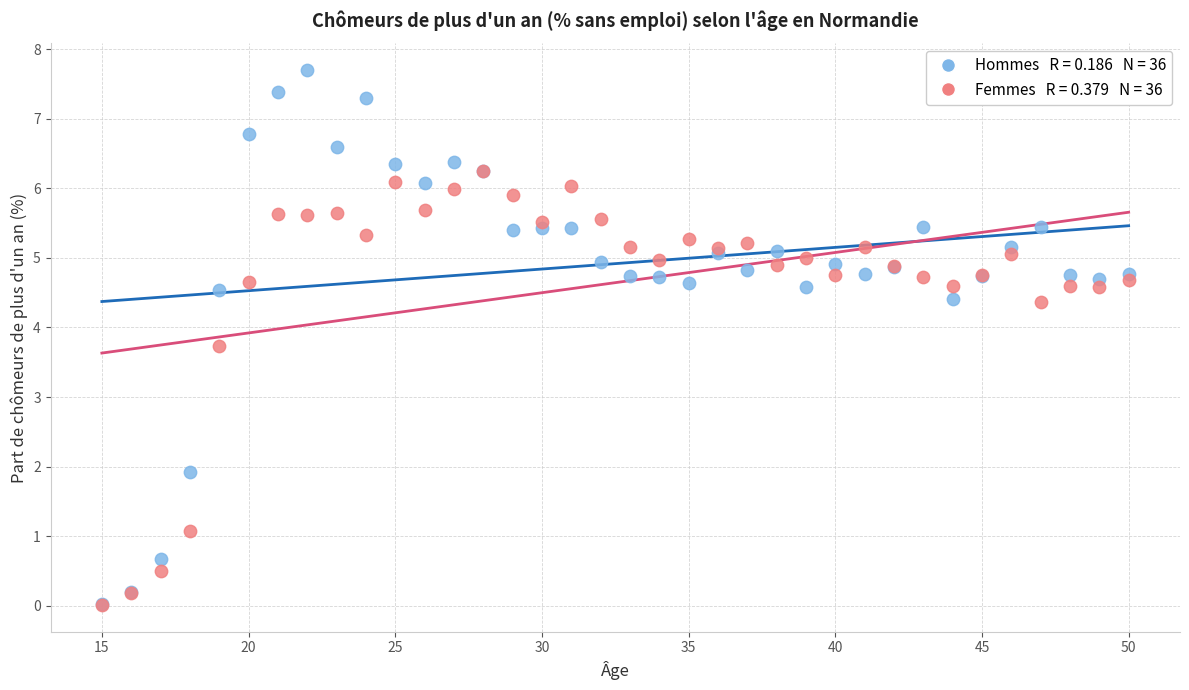

Across all series, what Y value is closest to 3?

3.7